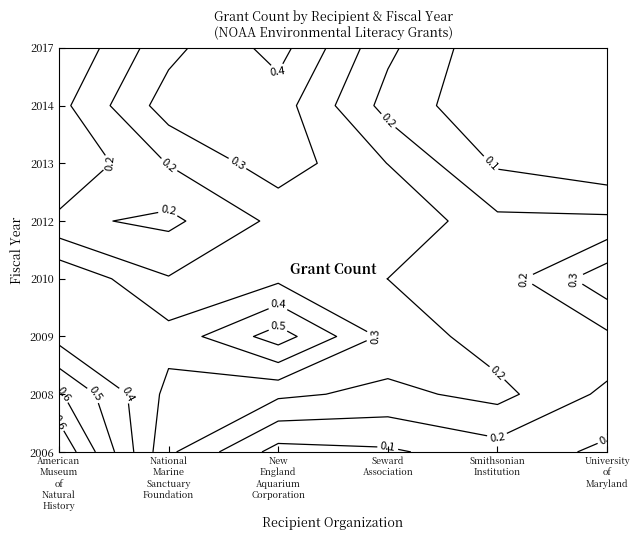

Is it true that the value at 1 is 3581?

False